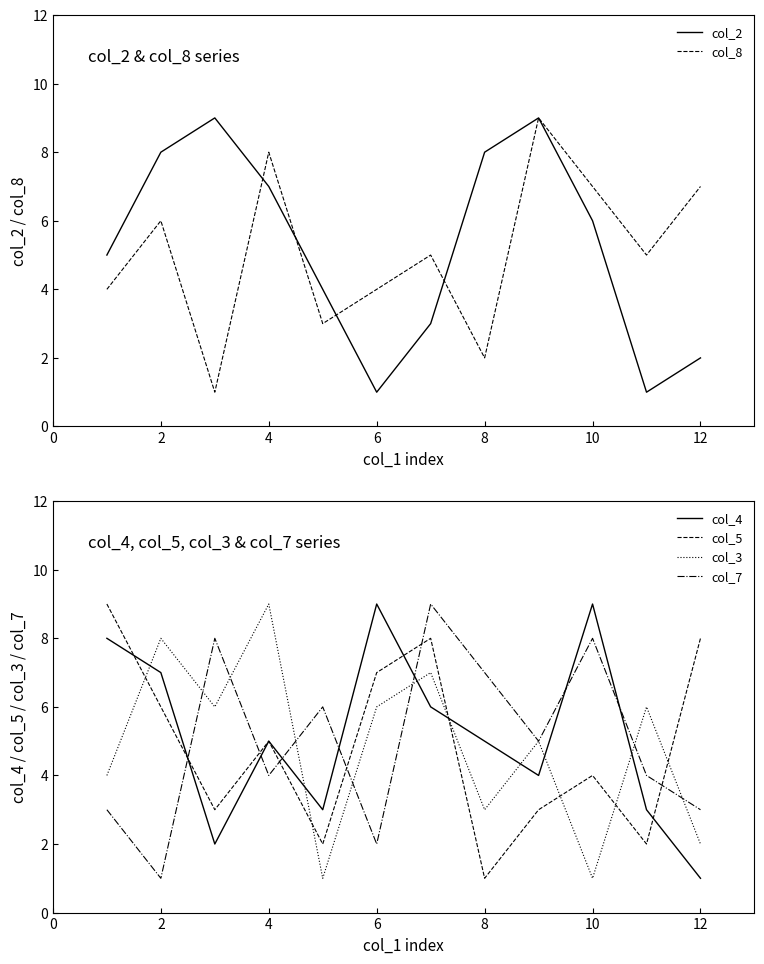

After their last crossing, which series has the higher values: col_4 or col_3?

col_3